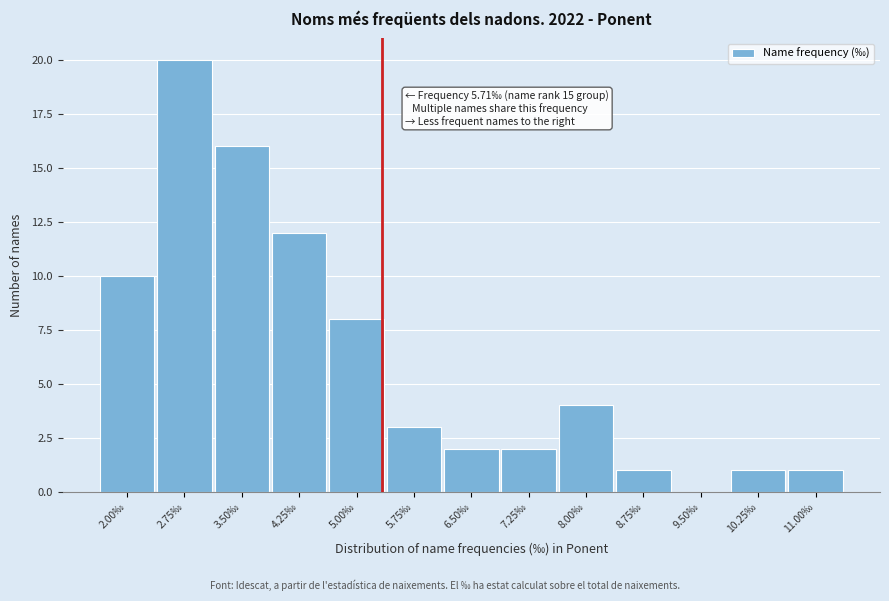

Reading left to right, transcribe all the data shown in this chart.

2.00‰=10	2.75‰=20	3.50‰=16	4.25‰=12	5.00‰=8	5.75‰=3	6.50‰=2	7.25‰=2	8.00‰=4	8.75‰=1	9.50‰=0	10.25‰=1	11.00‰=1